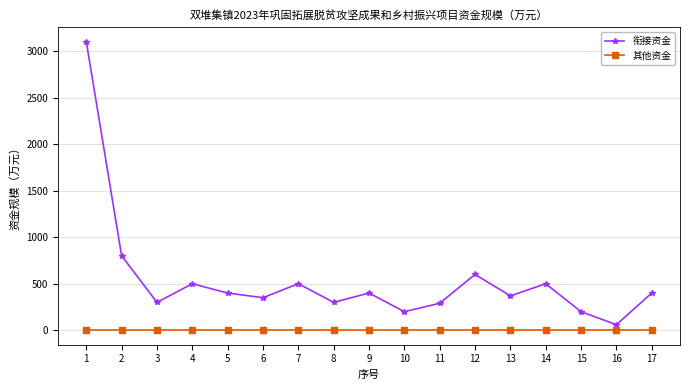

Which series has the largest range (max minus min)?

衔接资金